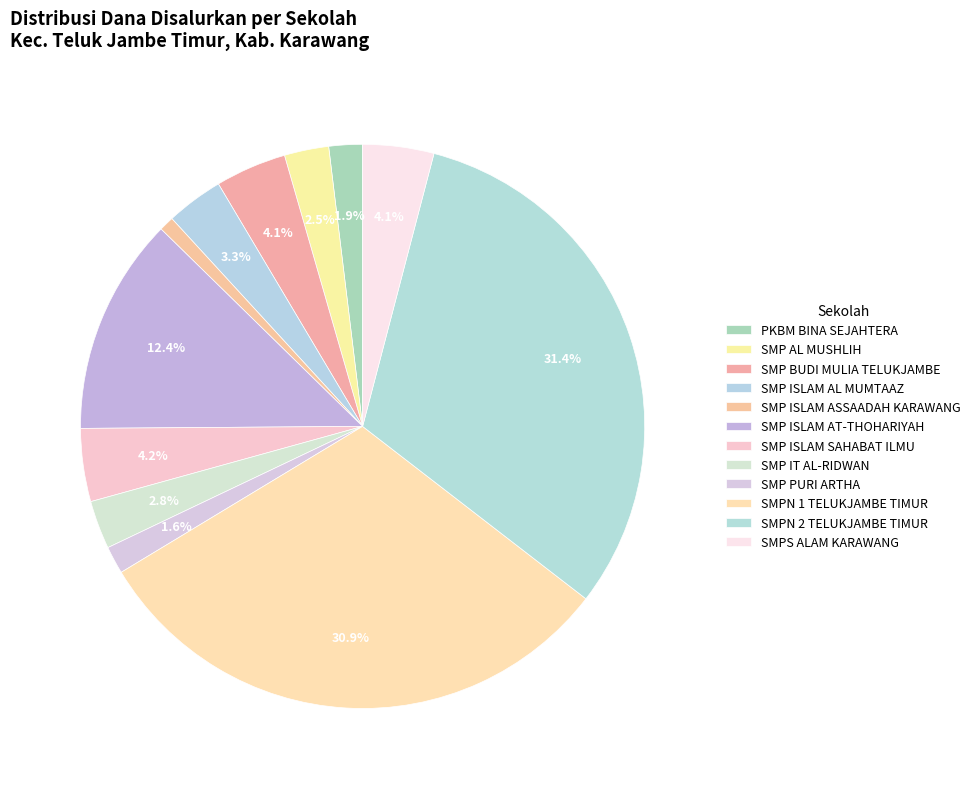

How many segments does this pie chart have?

12